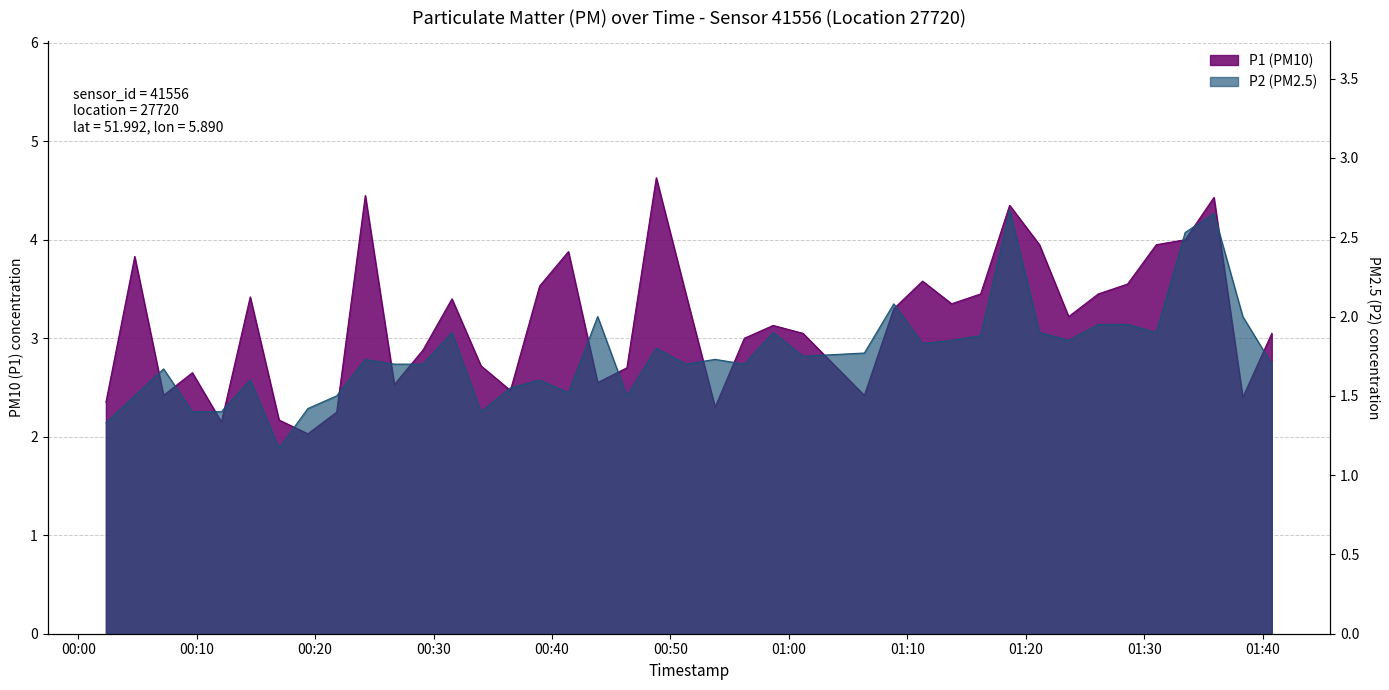

Reading left to right, list all the values displayed in this chart.

P1: 2023-03-01T00:02:20=2.4	2023-03-01T00:04:46=3.8	2023-03-01T00:07:12=2.4	2023-03-01T00:09:38=2.6	2023-03-01T00:12:05=2.1	2023-03-01T00:14:31=3.4	2023-03-01T00:16:57=2.2	2023-03-01T00:19:23=2.0	2023-03-01T00:21:49=2.2	2023-03-01T00:24:14=4.5	2023-03-01T00:26:41=2.5	2023-03-01T00:29:06=2.9	2023-03-01T00:31:33=3.4	2023-03-01T00:34:00=2.7	2023-03-01T00:36:29=2.5	2023-03-01T00:38:57=3.5	2023-03-01T00:41:23=3.9	2023-03-01T00:43:51=2.5	2023-03-01T00:46:19=2.7	2023-03-01T00:48:48=4.6	2023-03-01T00:51:18=3.5	2023-03-01T00:53:46=2.3	2023-03-01T00:56:14=3.0	2023-03-01T00:58:40=3.1	2023-03-01T01:01:11=3.0	2023-03-01T01:06:22=2.4	2023-03-01T01:08:51=3.3	2023-03-01T01:11:17=3.6	2023-03-01T01:13:44=3.4	2023-03-01T01:16:11=3.5	2023-03-01T01:18:38=4.3	2023-03-01T01:21:09=4.0	2023-03-01T01:23:37=3.2	2023-03-01T01:26:07=3.5	2023-03-01T01:28:35=3.5	2023-03-01T01:31:01=4.0	2023-03-01T01:33:27=4.0	2023-03-01T01:35:53=4.4	2023-03-01T01:38:19=2.4	2023-03-01T01:40:46=3.0
P2: 2023-03-01T00:02:20=1.3	2023-03-01T00:04:46=1.5	2023-03-01T00:07:12=1.7	2023-03-01T00:09:38=1.4	2023-03-01T00:12:05=1.4	2023-03-01T00:14:31=1.6	2023-03-01T00:16:57=1.2	2023-03-01T00:19:23=1.4	2023-03-01T00:21:49=1.5	2023-03-01T00:24:14=1.7	2023-03-01T00:26:41=1.7	2023-03-01T00:29:06=1.7	2023-03-01T00:31:33=1.9	2023-03-01T00:34:00=1.4	2023-03-01T00:36:29=1.6	2023-03-01T00:38:57=1.6	2023-03-01T00:41:23=1.5	2023-03-01T00:43:51=2.0	2023-03-01T00:46:19=1.5	2023-03-01T00:48:48=1.8	2023-03-01T00:51:18=1.7	2023-03-01T00:53:46=1.7	2023-03-01T00:56:14=1.7	2023-03-01T00:58:40=1.9	2023-03-01T01:01:11=1.8	2023-03-01T01:06:22=1.8	2023-03-01T01:08:51=2.1	2023-03-01T01:11:17=1.8	2023-03-01T01:13:44=1.9	2023-03-01T01:16:11=1.9	2023-03-01T01:18:38=2.7	2023-03-01T01:21:09=1.9	2023-03-01T01:23:37=1.9	2023-03-01T01:26:07=1.9	2023-03-01T01:28:35=1.9	2023-03-01T01:31:01=1.9	2023-03-01T01:33:27=2.5	2023-03-01T01:35:53=2.6	2023-03-01T01:38:19=2.0	2023-03-01T01:40:46=1.7